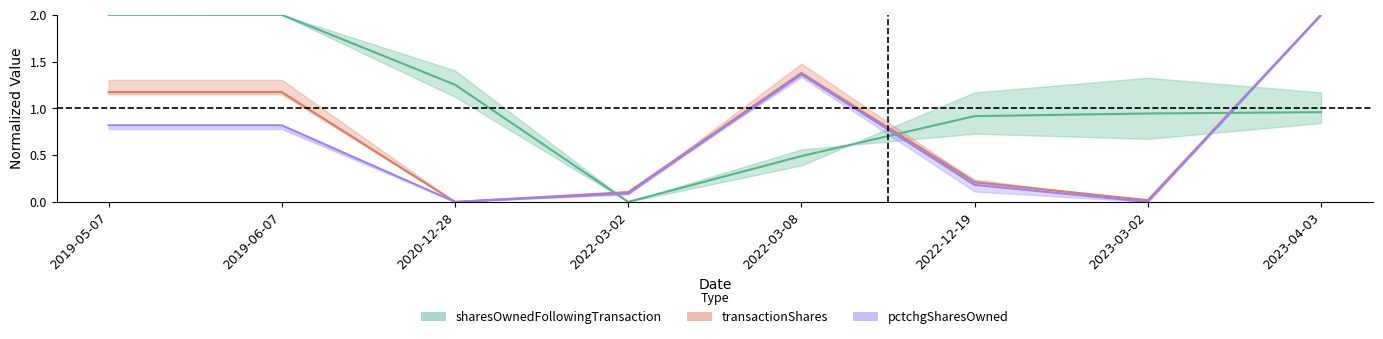

Which series has the largest range (max minus min)?

sharesOwnedFollowingTransaction